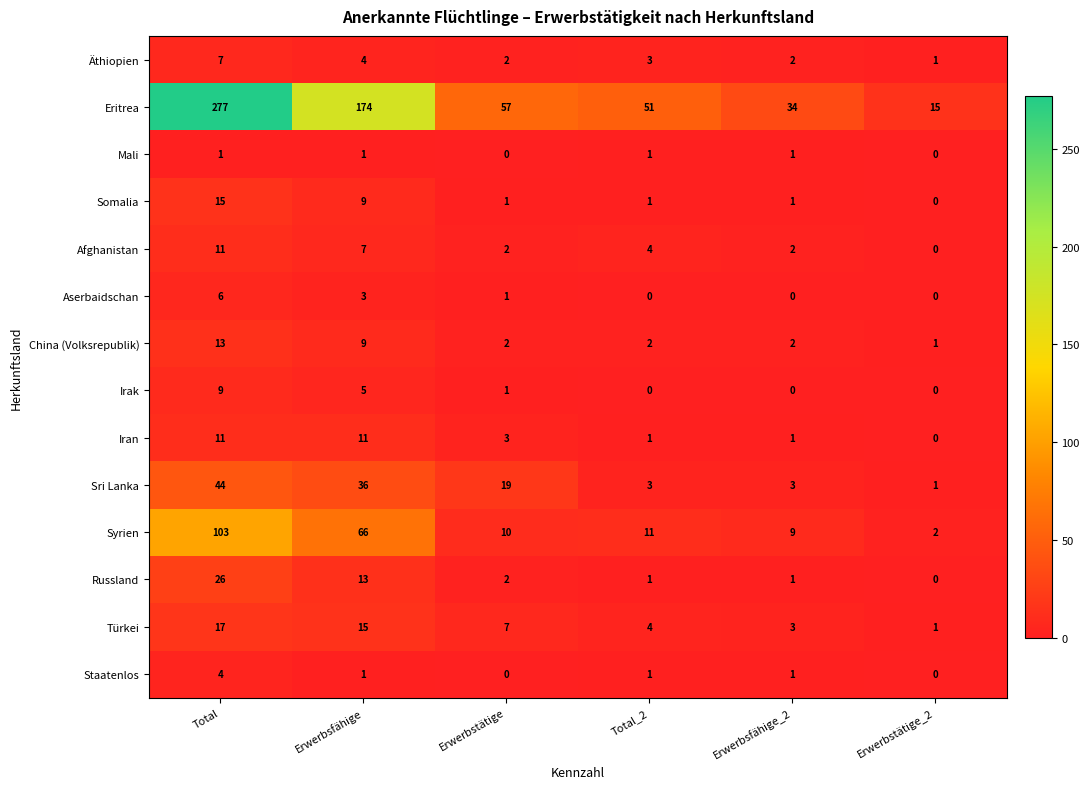

What is the difference between the Russland values at Erwerbstätige and Erwerbsfähige?

11